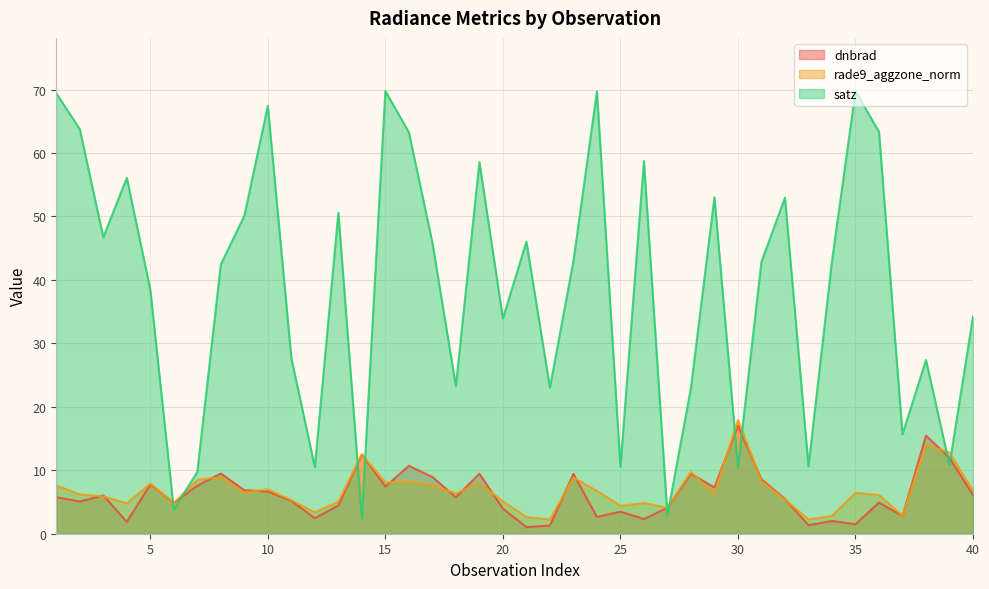

What is the difference between the dnbrad values at 14 and 26?

10.2